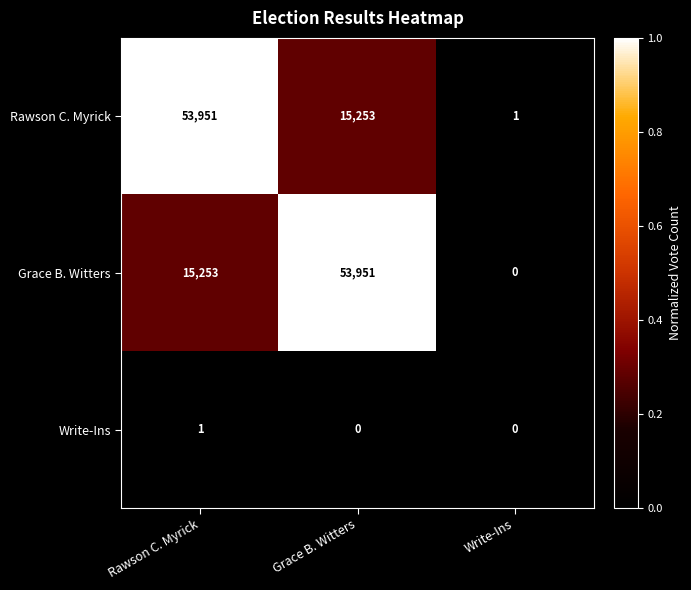

Reading left to right, transcribe all the data shown in this chart.

Rawson C. Myrick: 53951	15253	1
Grace B. Witters: 15253	53951	0
Write-Ins: 1	0	0